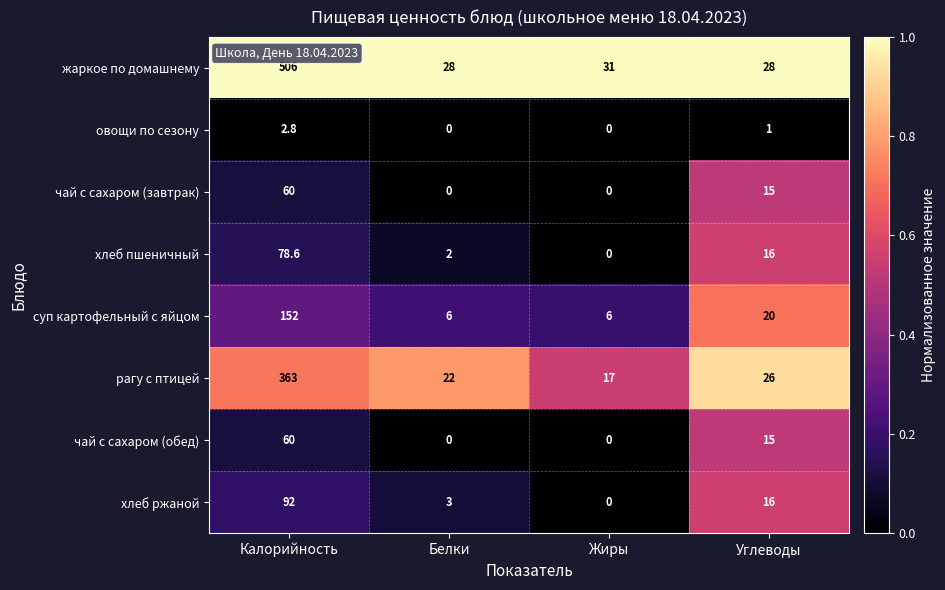

At which label is хлеб пшеничный closest to 39?

Углеводы